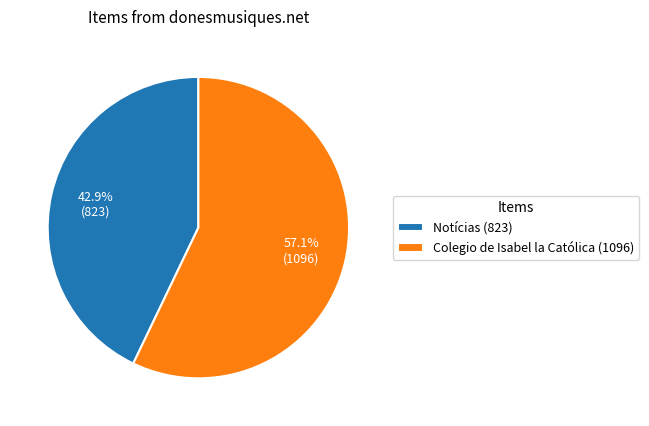

Does any single category account for the majority?

Yes